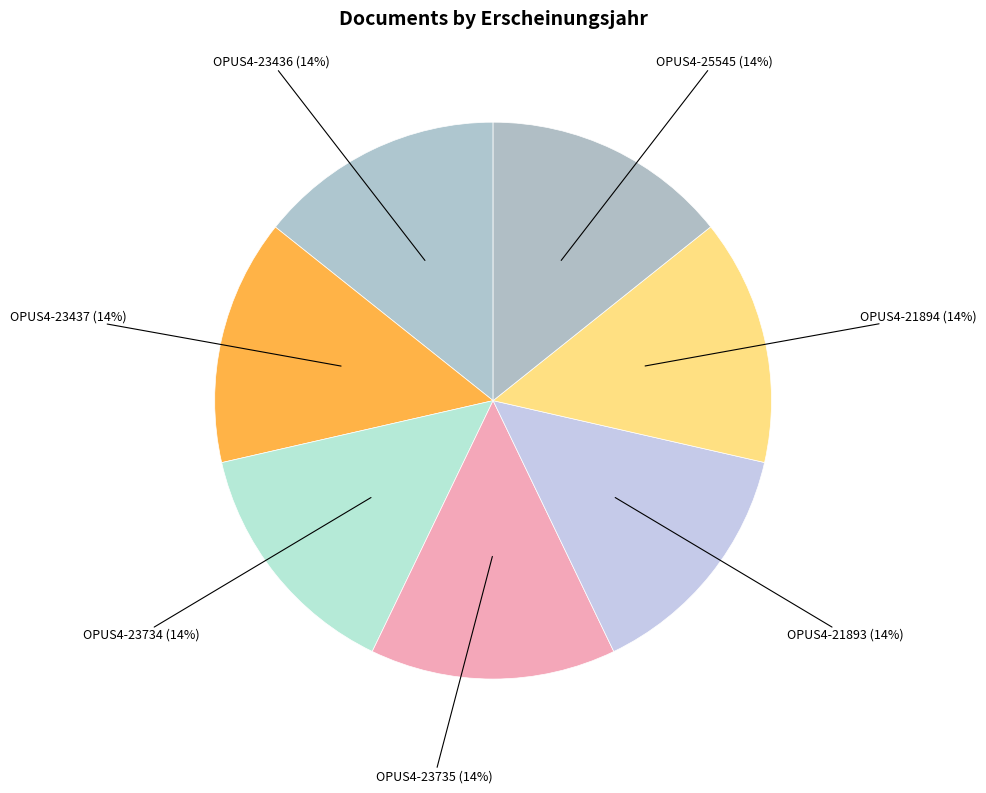

How many slices are in this pie chart?

7